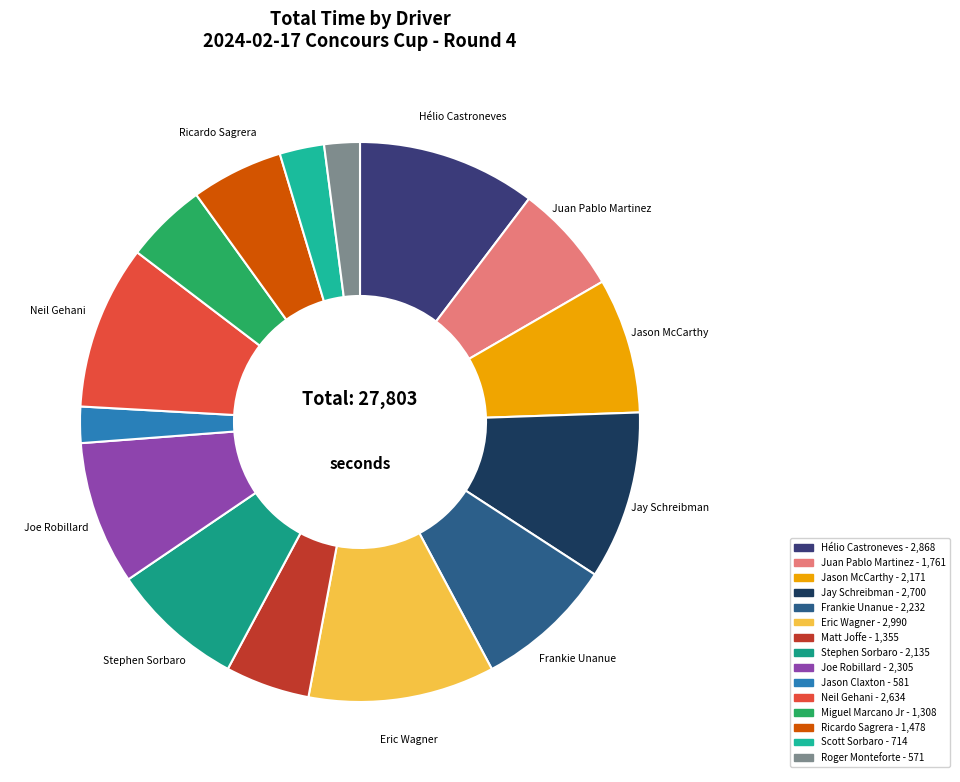

Count the number of slices in the pie.

15